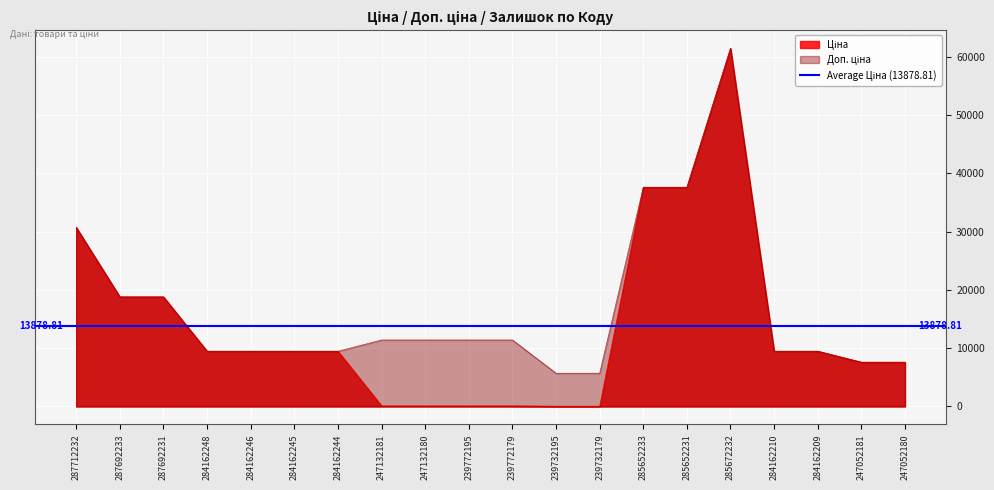

How many series are shown in this chart?

2